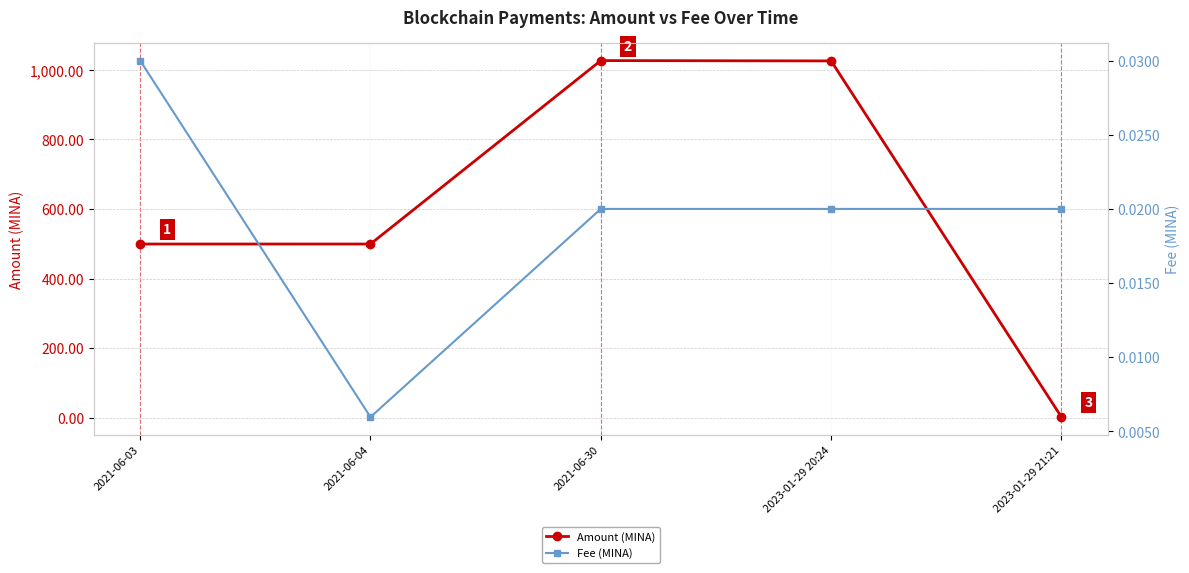

Reading left to right, transcribe all the data shown in this chart.

Amount (MINA): 499.2	499.3	1026.4	1025.4	2.0
Fee (MINA): 0.0	0.0	0.0	0.0	0.0